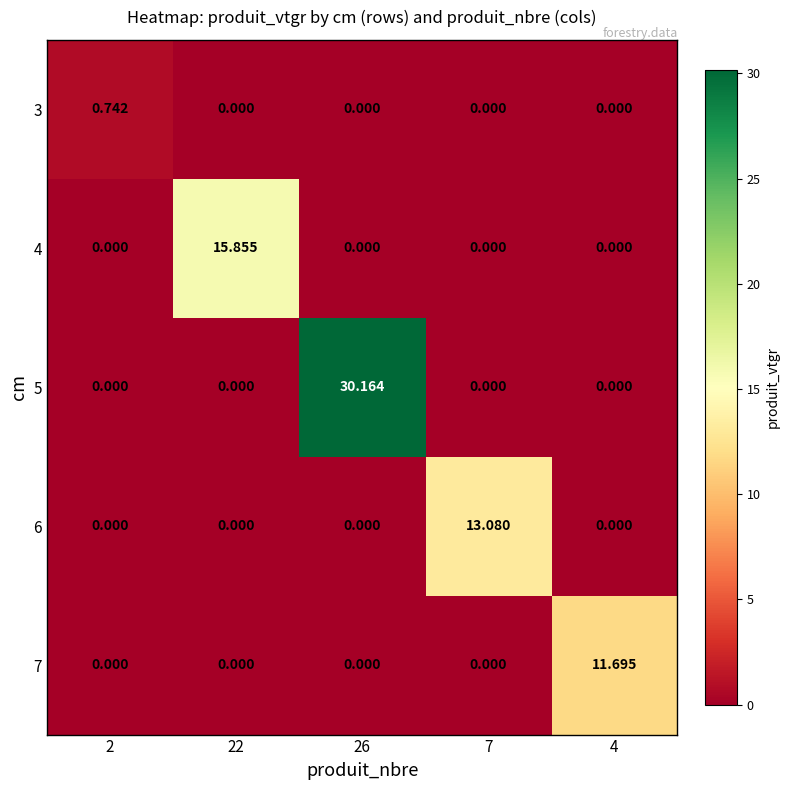

Is the value of 4 at 4 greater than the value of 6 at 7?

No